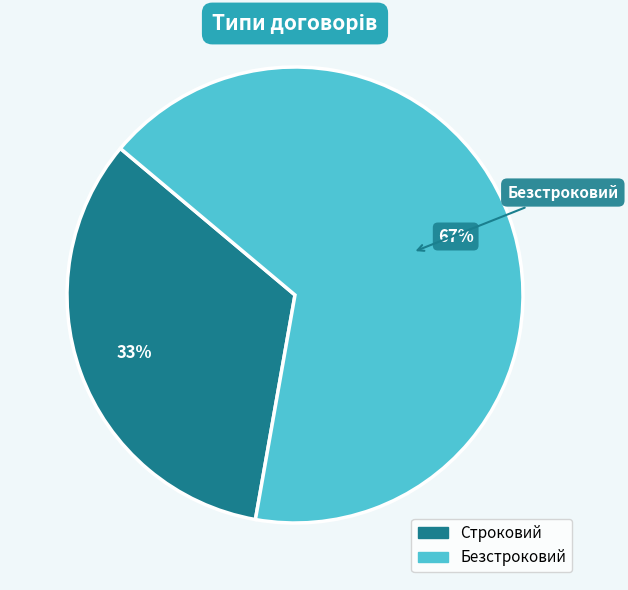

To the nearest percent, what percentage of the pie is Безстроковий?

67%